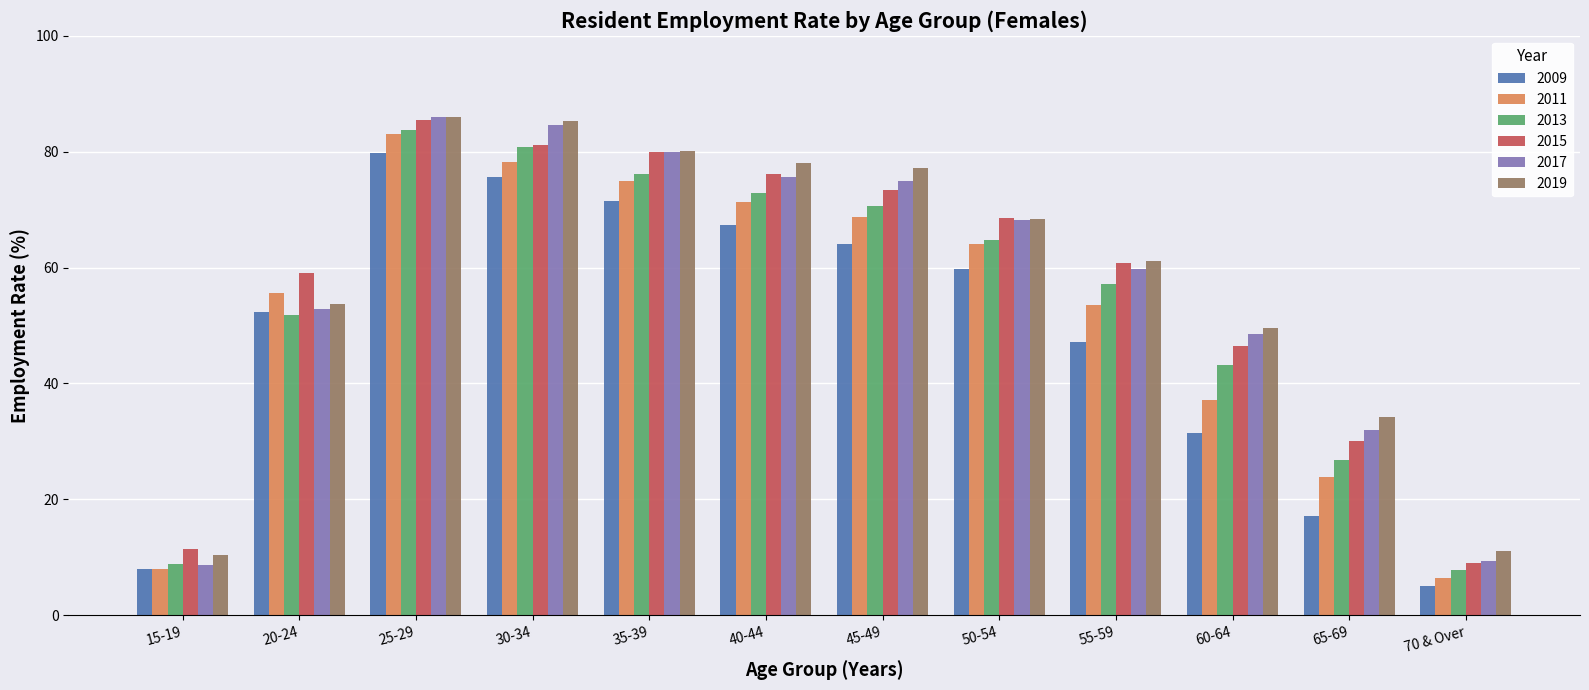

True or false: 2015 has a value of 45.4 at 40-44.

False